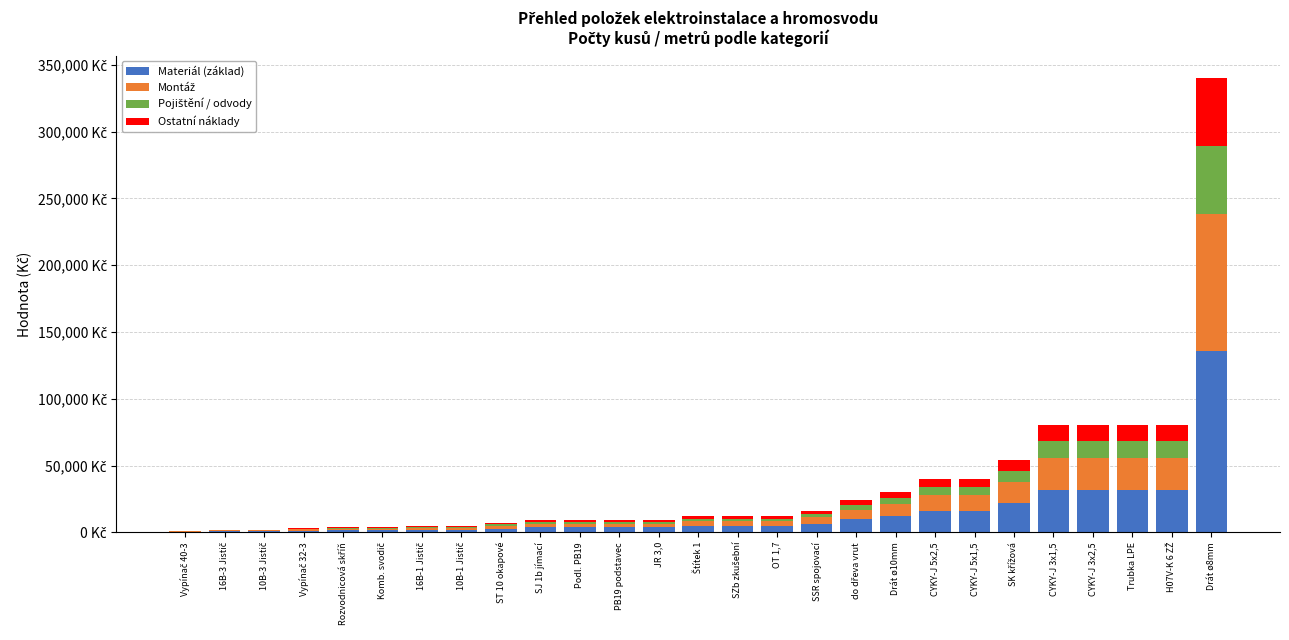

Is it true that Materiál (základ) equals 400 at Vypínač 40-3?

True